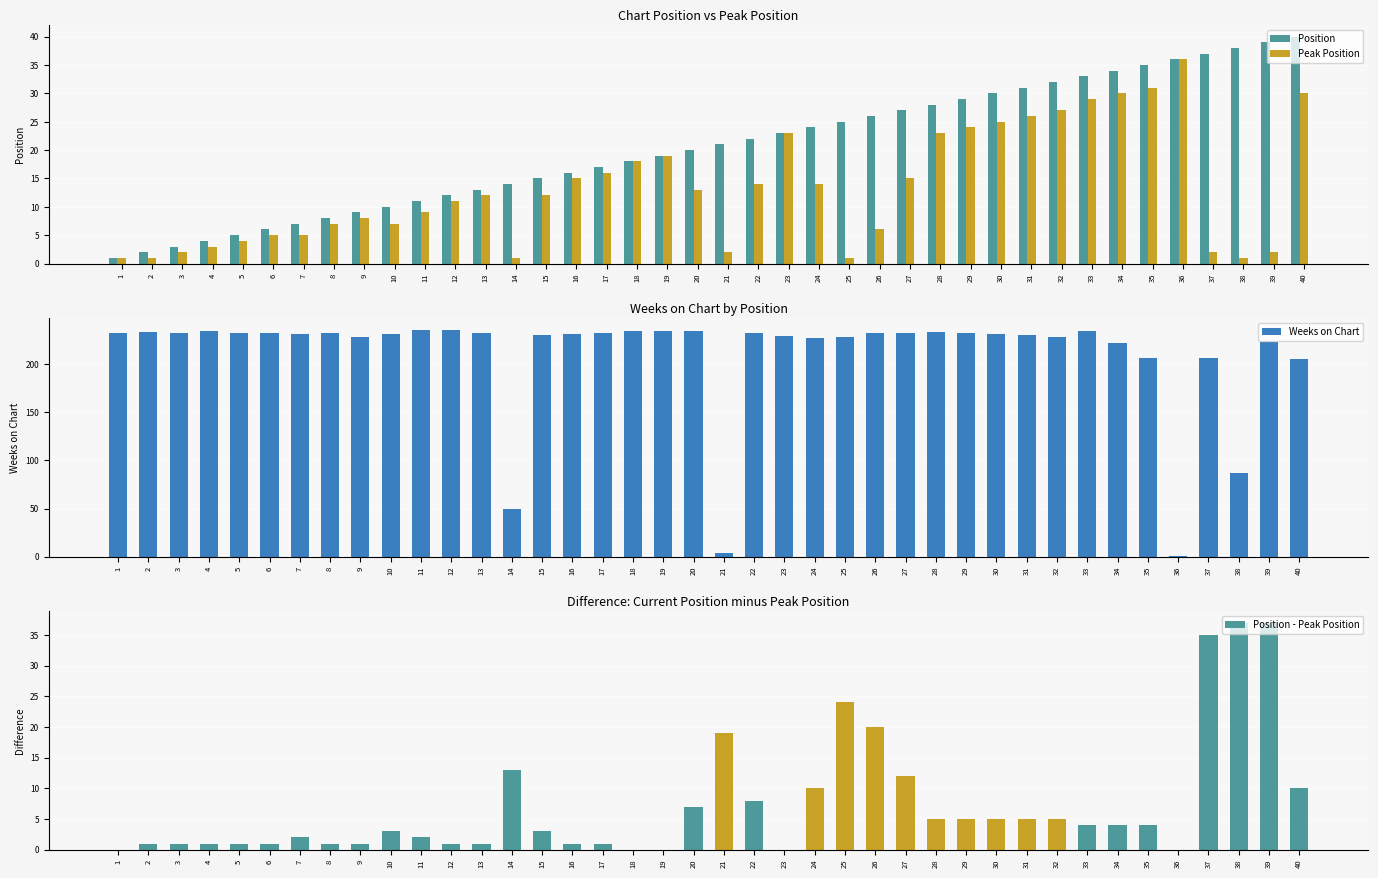

What is the minimum value for Weeks on Chart?

1